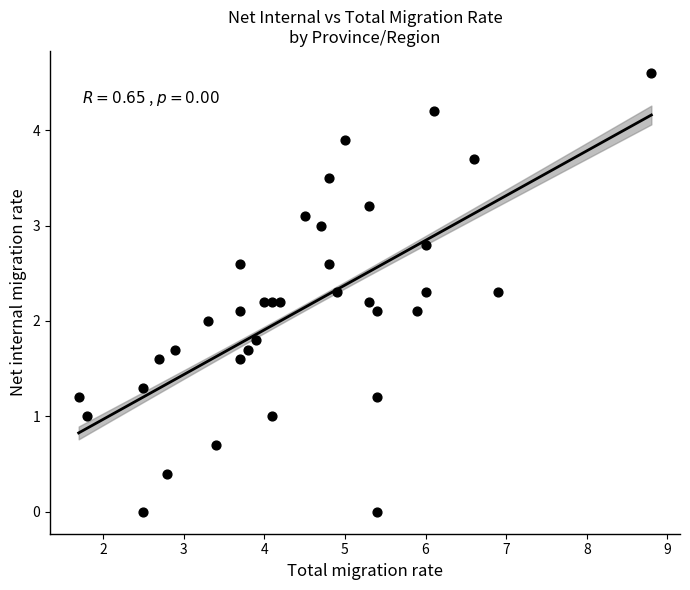

What is the range of X values (max minus min)?

7.1